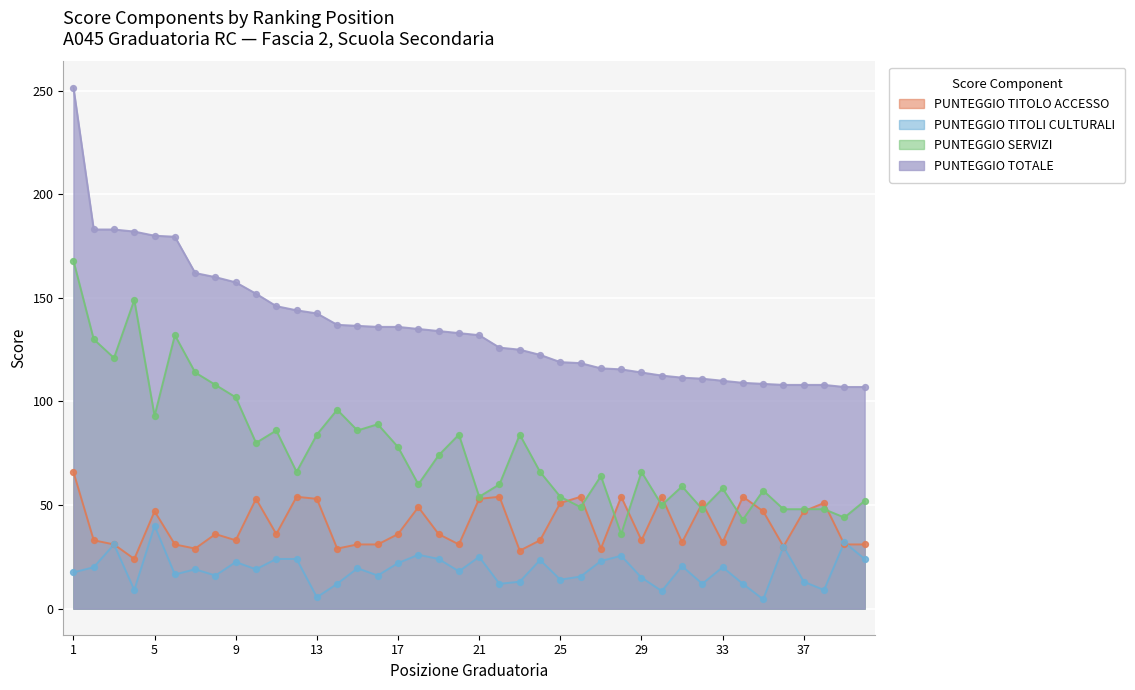

At how many categories does at least one series exceed 53?

40